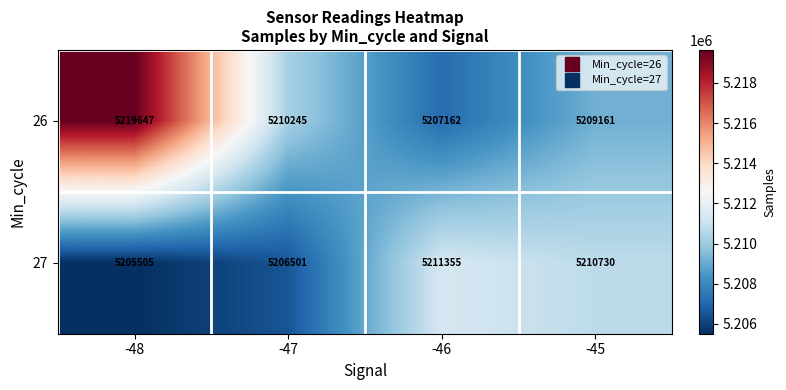

At which category is the sum across all series the highest?

-48